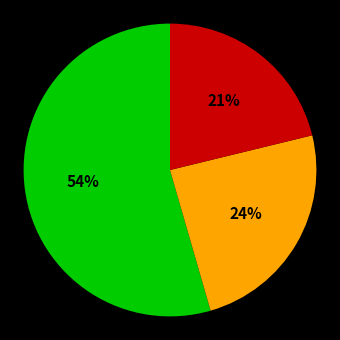

To the nearest percent, what is the average slice percentage?

33%